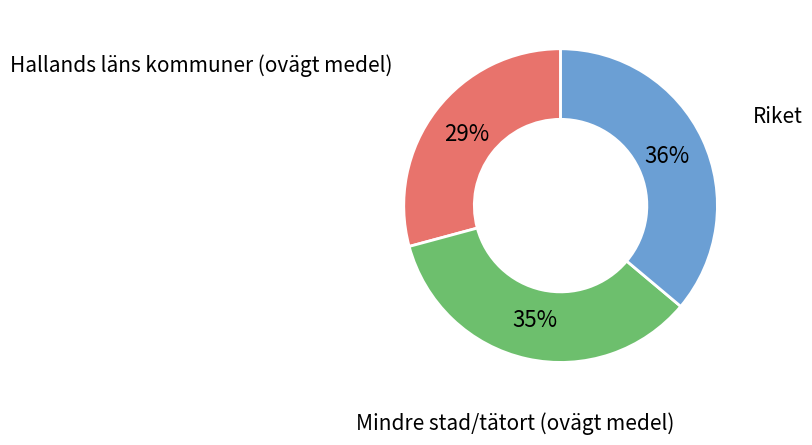

To the nearest percent, what portion does Hallands läns kommuner (ovägt medel) represent?

29%